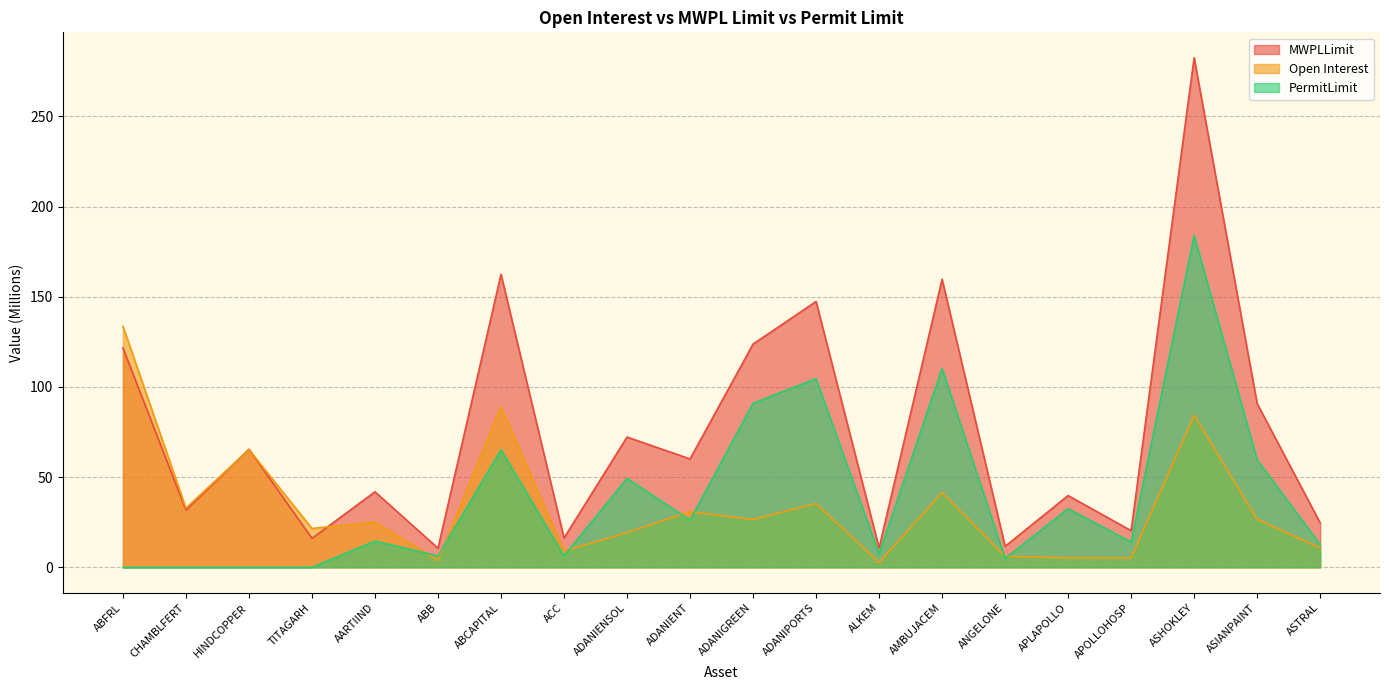

What are all the series names shown in the legend?

MWPLLimit, Open Interest, PermitLimit